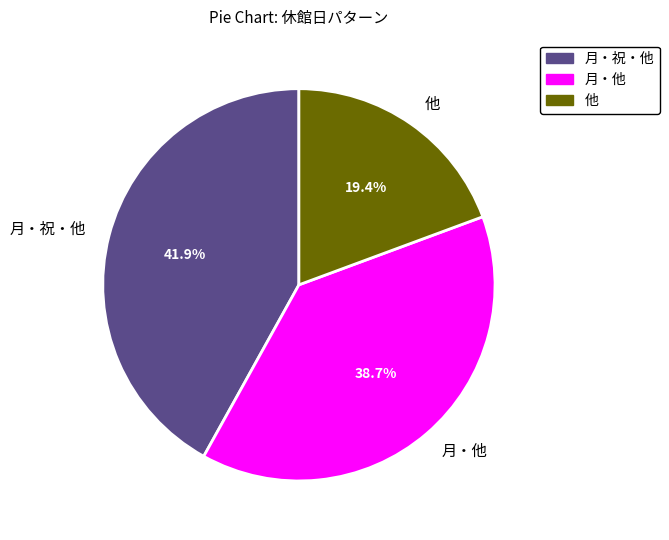

Count the number of slices in the pie.

3